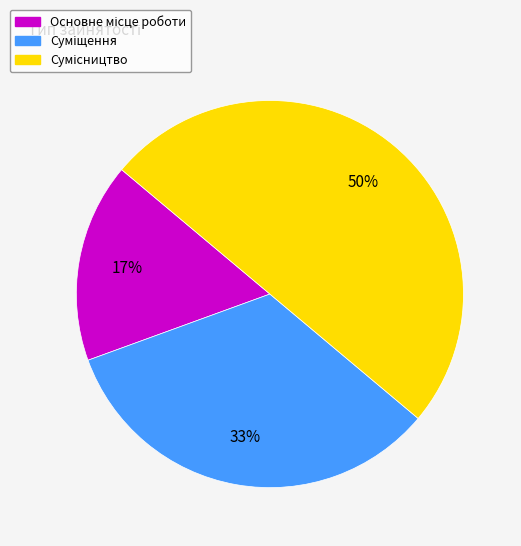

To the nearest percent, what is the difference between the largest and smallest slice percentages?

33%